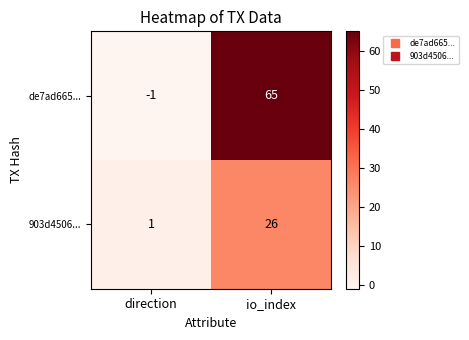

What is the highest value of the de7ad665... series?

65